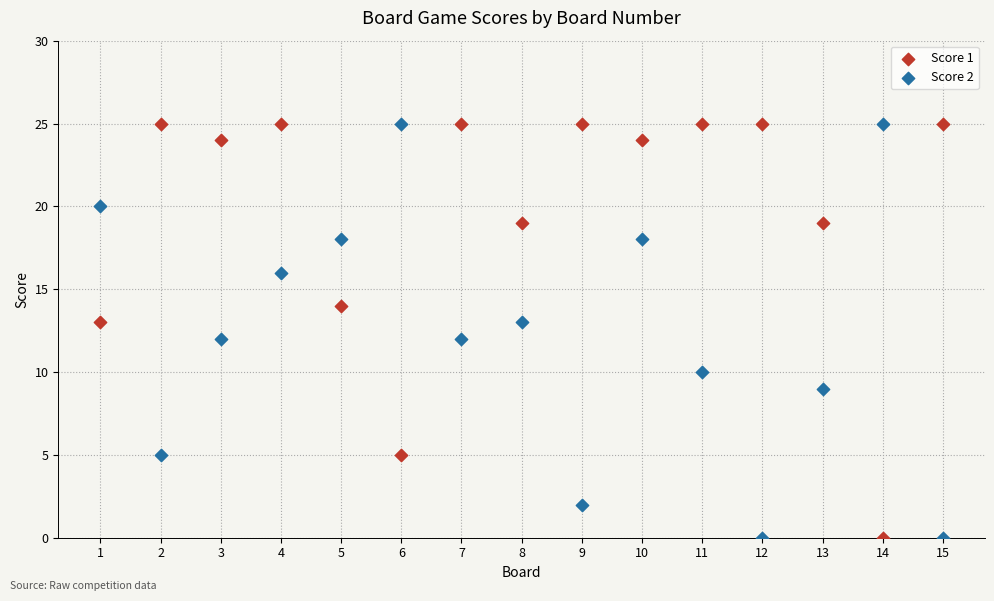

Across all data points, what is the range of Y values (max minus min)?

25